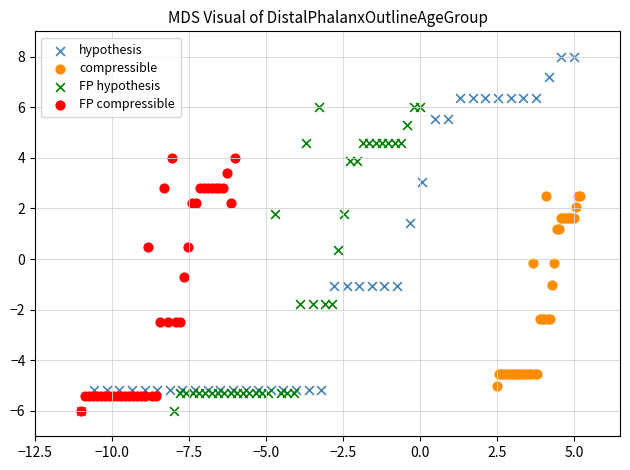

What are all the series names shown in the legend?

hypothesis, compressible, FP hypothesis, FP compressible